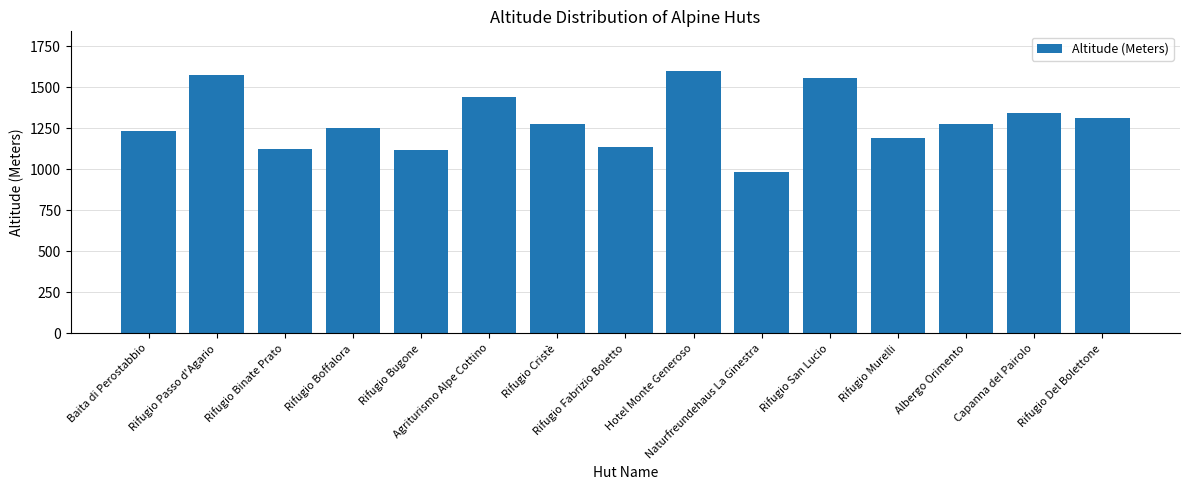

What is the value of the 2nd bar from the left?

1574